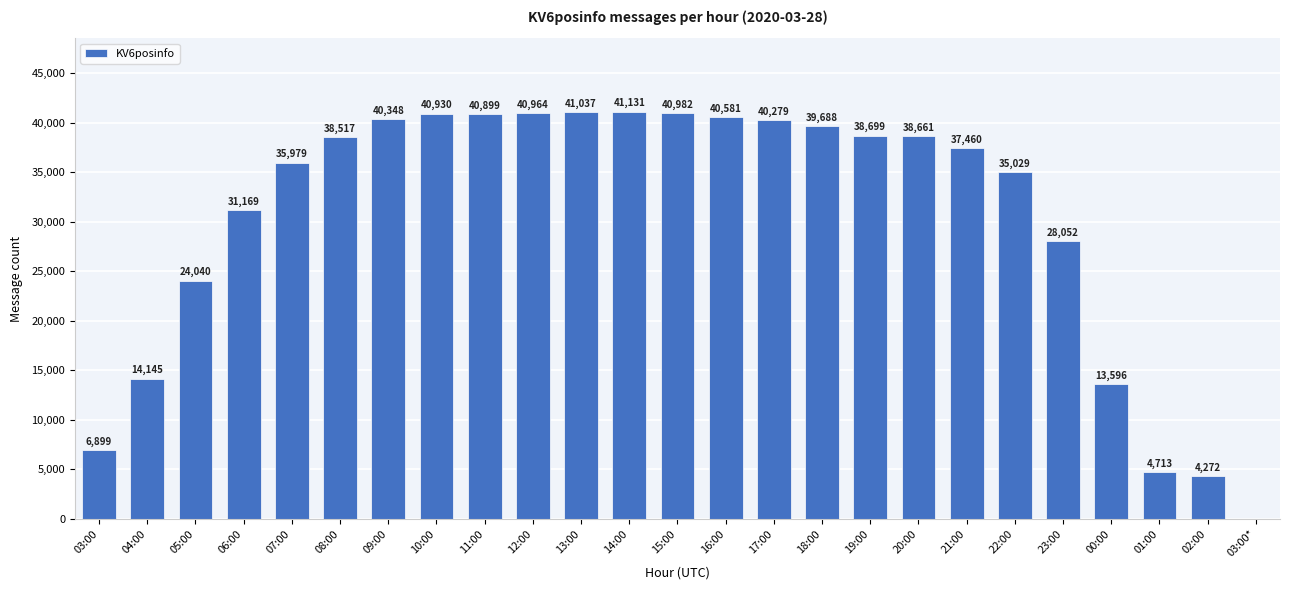

What is the sum of the values at 03:00 and 09:00?

47247